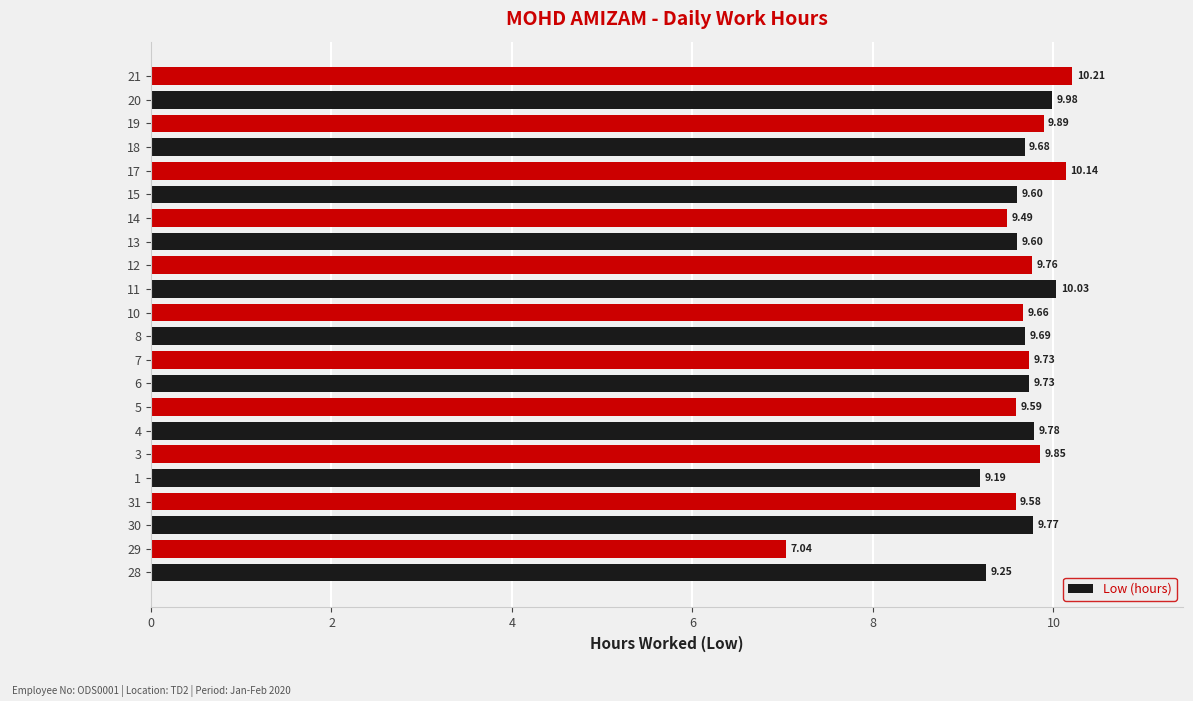

What is the difference between the maximum and minimum values?

3.2